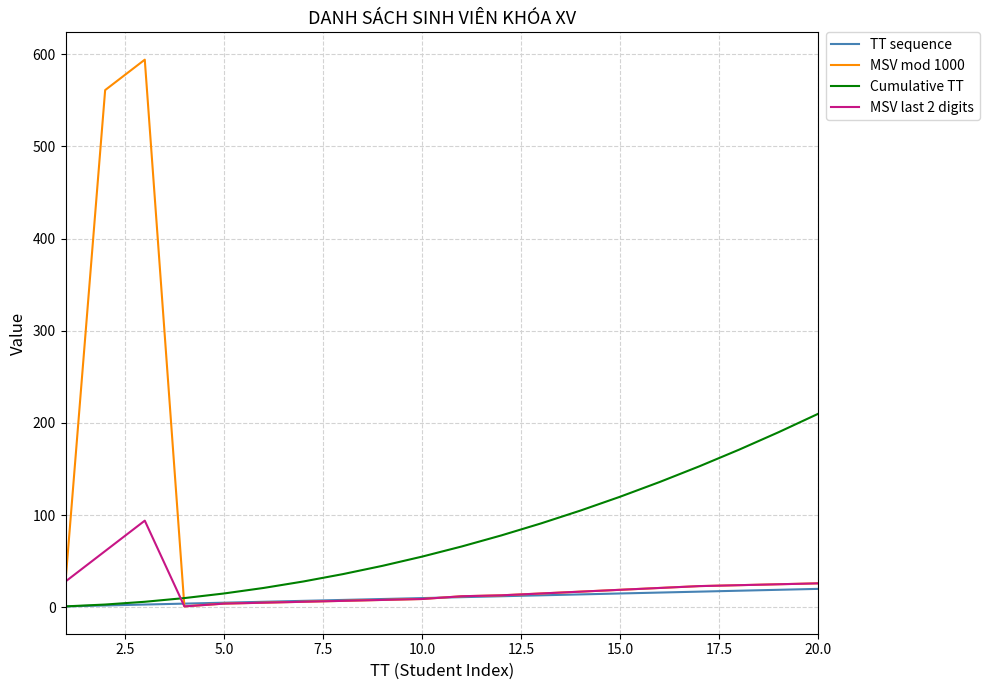

What are all the series names shown in the legend?

TT sequence, MSV mod 1000, Cumulative TT, MSV last 2 digits